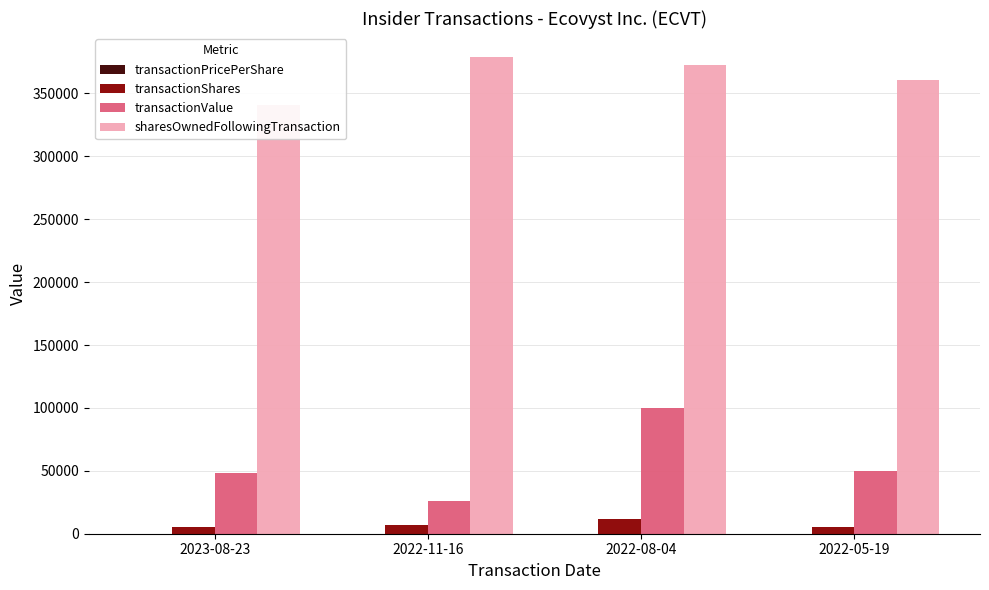

What position from the left is 2022-11-16?

2